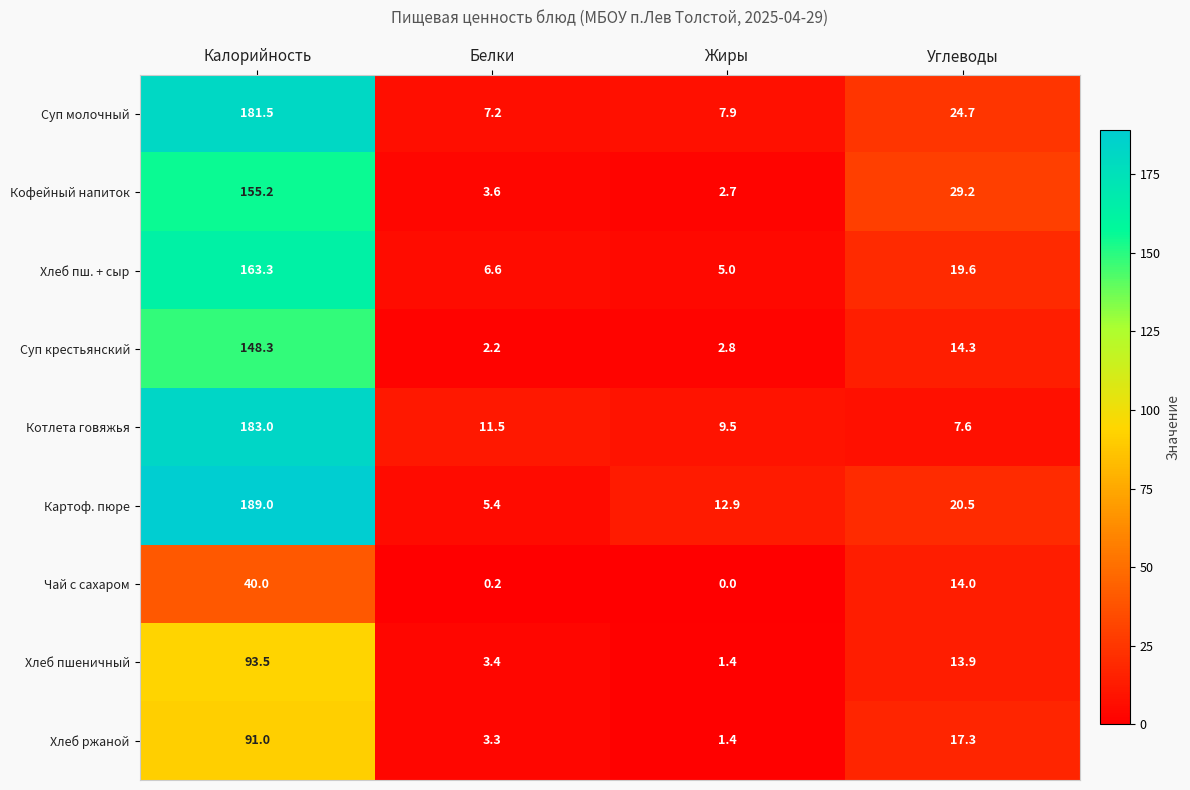

What is the total value across all series at Углеводы?

161.1